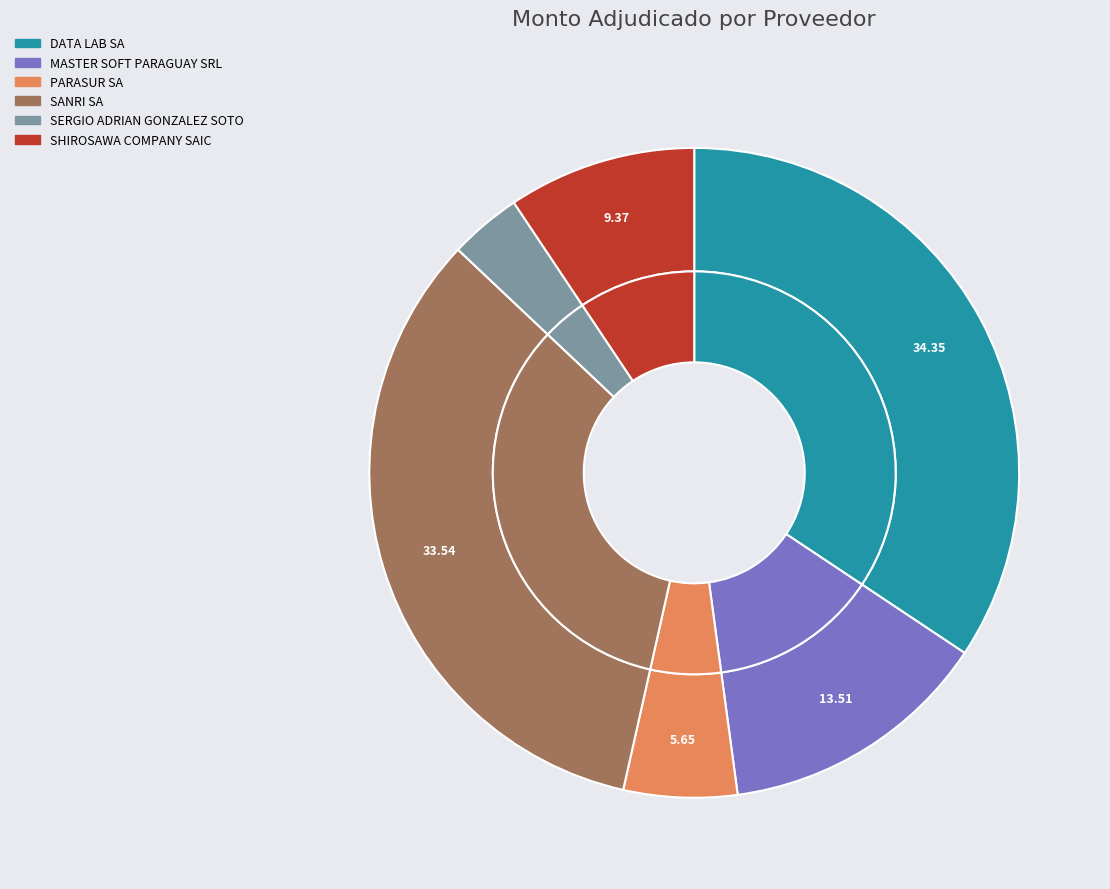

What percentage do SHIROSAWA COMPANY SAIC and SERGIO ADRIAN GONZALEZ SOTO together represent?

13.0%